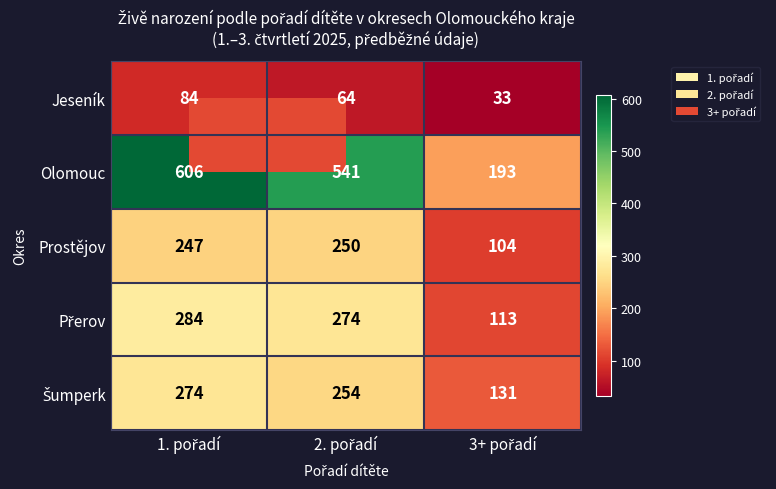

What is the difference between the maximum and minimum values in the Prostějov series?

146